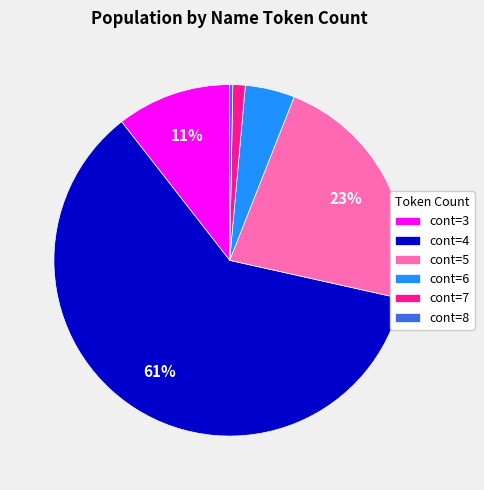

Do cont=3 and cont=6 together represent more than half of the pie?

No